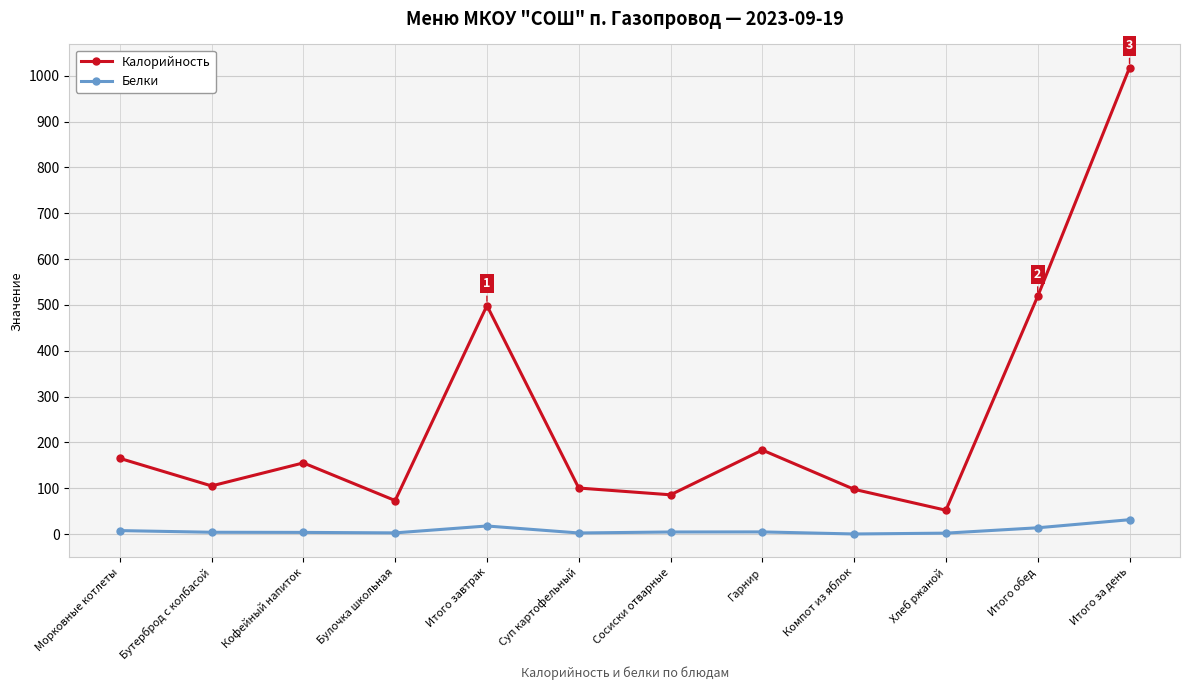

Is it true that Калорийность equals 42.7 at Компот из яблок?

False